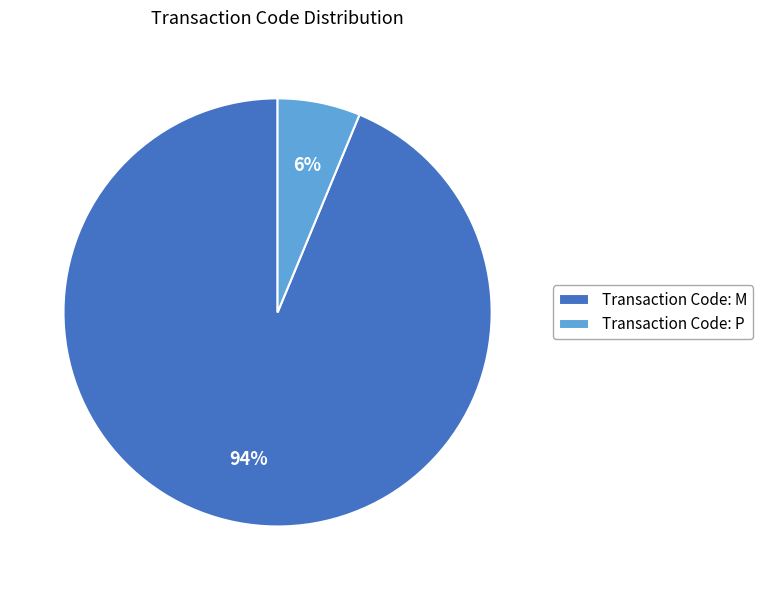

To the nearest percent, what is the average slice percentage?

50%